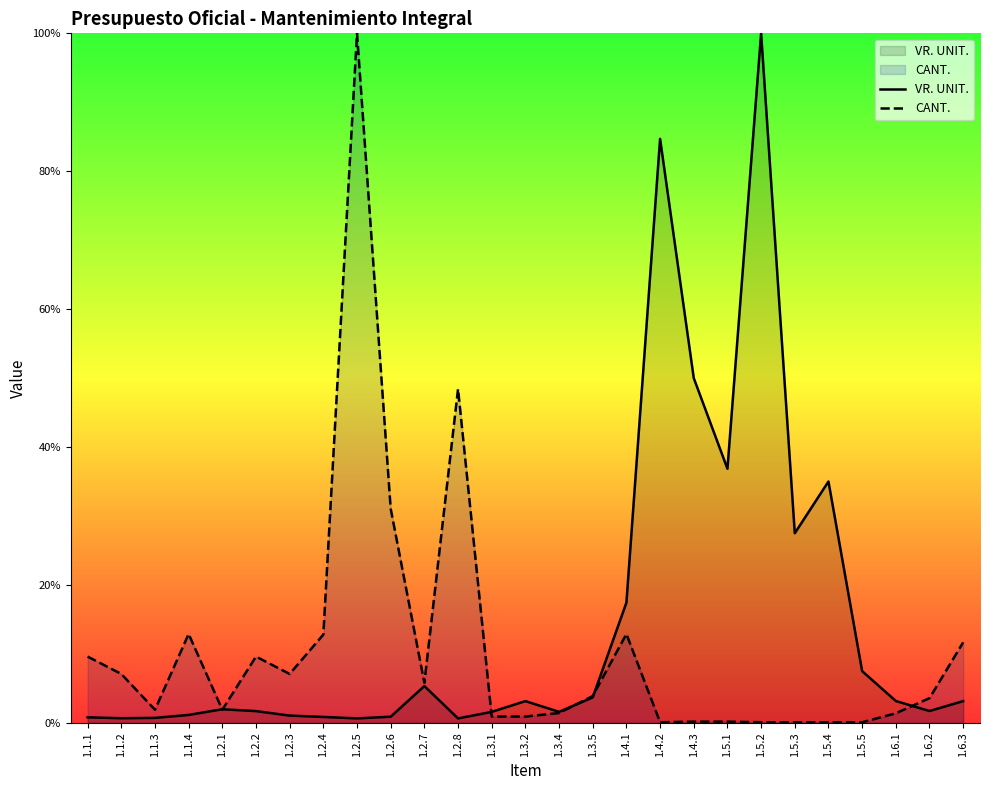

Between 1.1.2 and 1.4.3, which is larger?

1.4.3